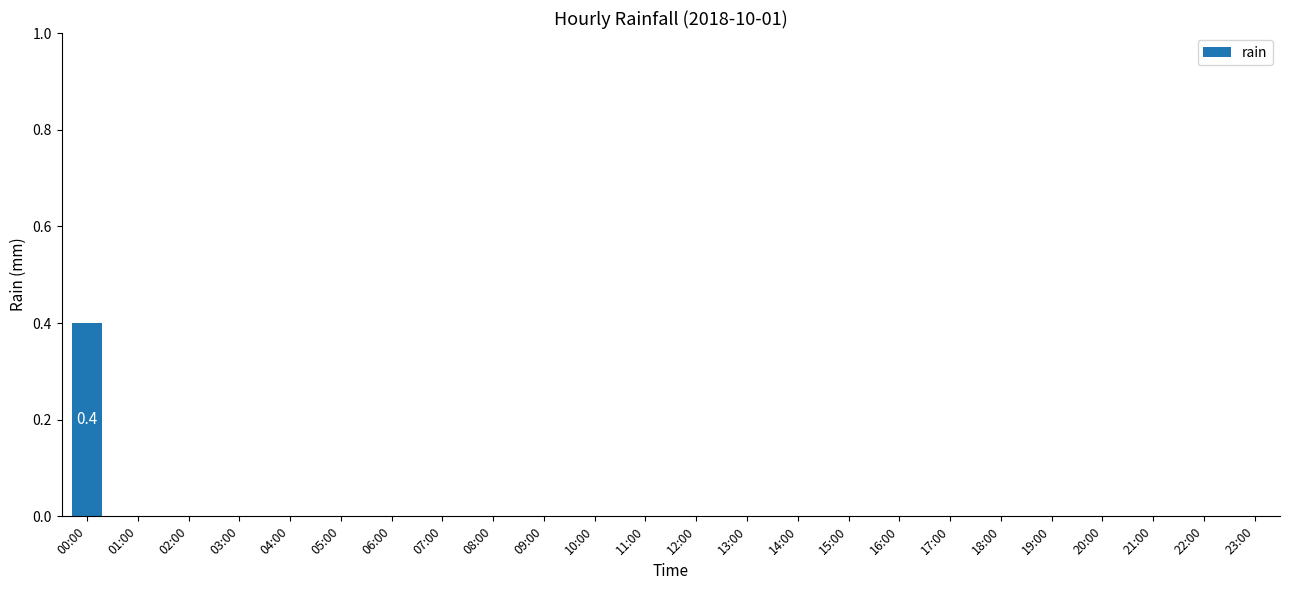

Reading left to right, extract all data points from this chart.

00:00=0.4	01:00=0.0	02:00=0.0	03:00=0.0	04:00=0.0	05:00=0.0	06:00=0.0	07:00=0.0	08:00=0.0	09:00=0.0	10:00=0.0	11:00=0.0	12:00=0.0	13:00=0.0	14:00=0.0	15:00=0.0	16:00=0.0	17:00=0.0	18:00=0.0	19:00=0.0	20:00=0.0	21:00=0.0	22:00=0.0	23:00=0.0